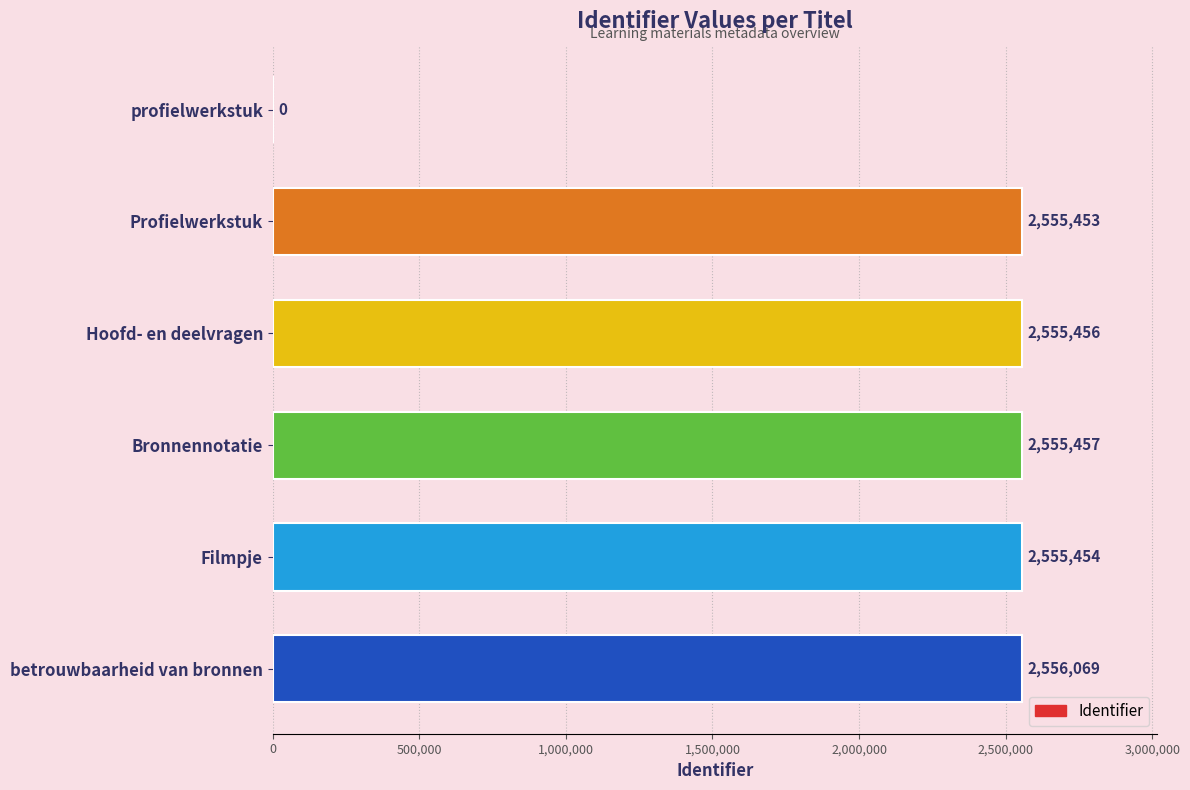

Reading bottom to top, extract all data points from this chart.

betrouwbaarheid van bronnen=2556069	Filmpje=2555454	Bronnennotatie=2555457	Hoofd- en deelvragen=2555456	Profielwerkstuk=2555453	profielwerkstuk=0